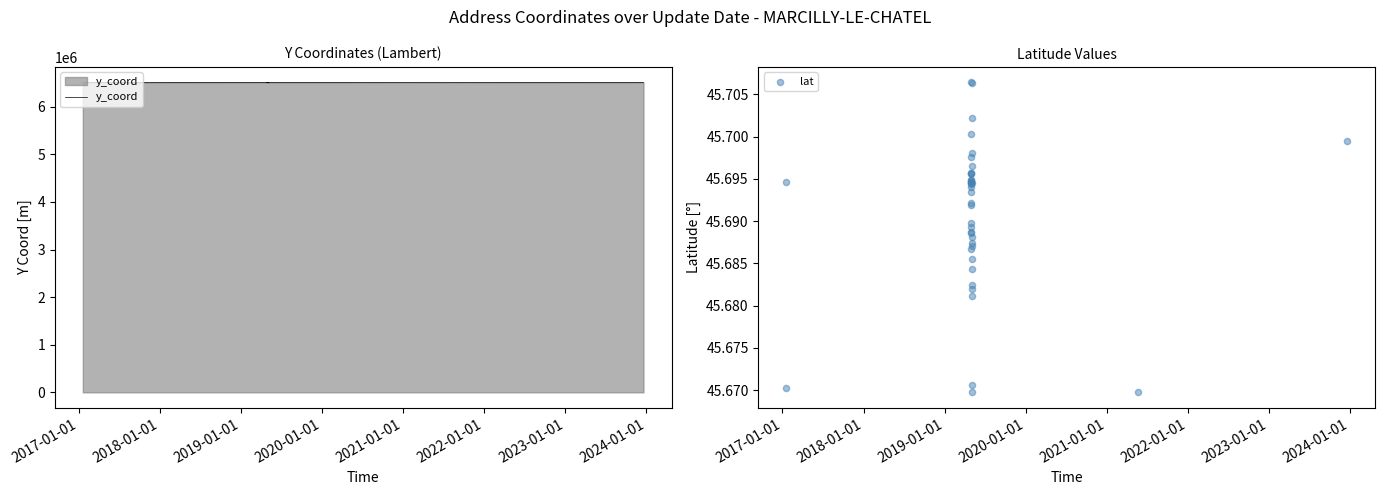

Is the value of lat at 2021-01-01 greater than the value of y_coord at 9?

No